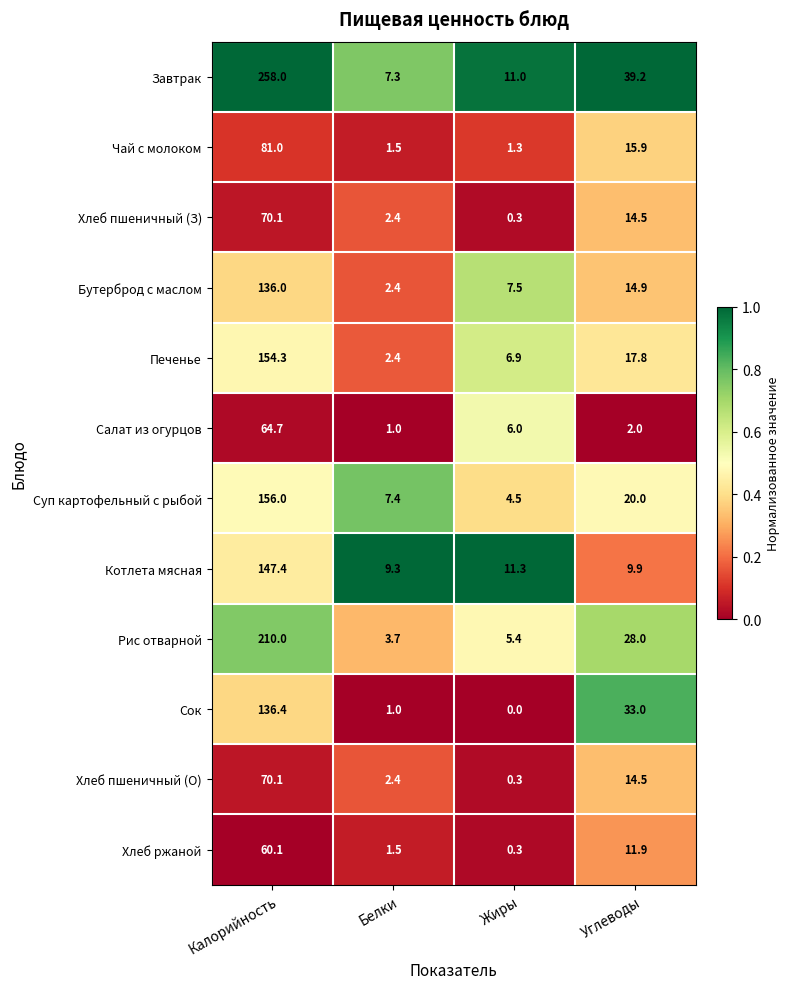

Which series has the widest spread of values?

Завтрак